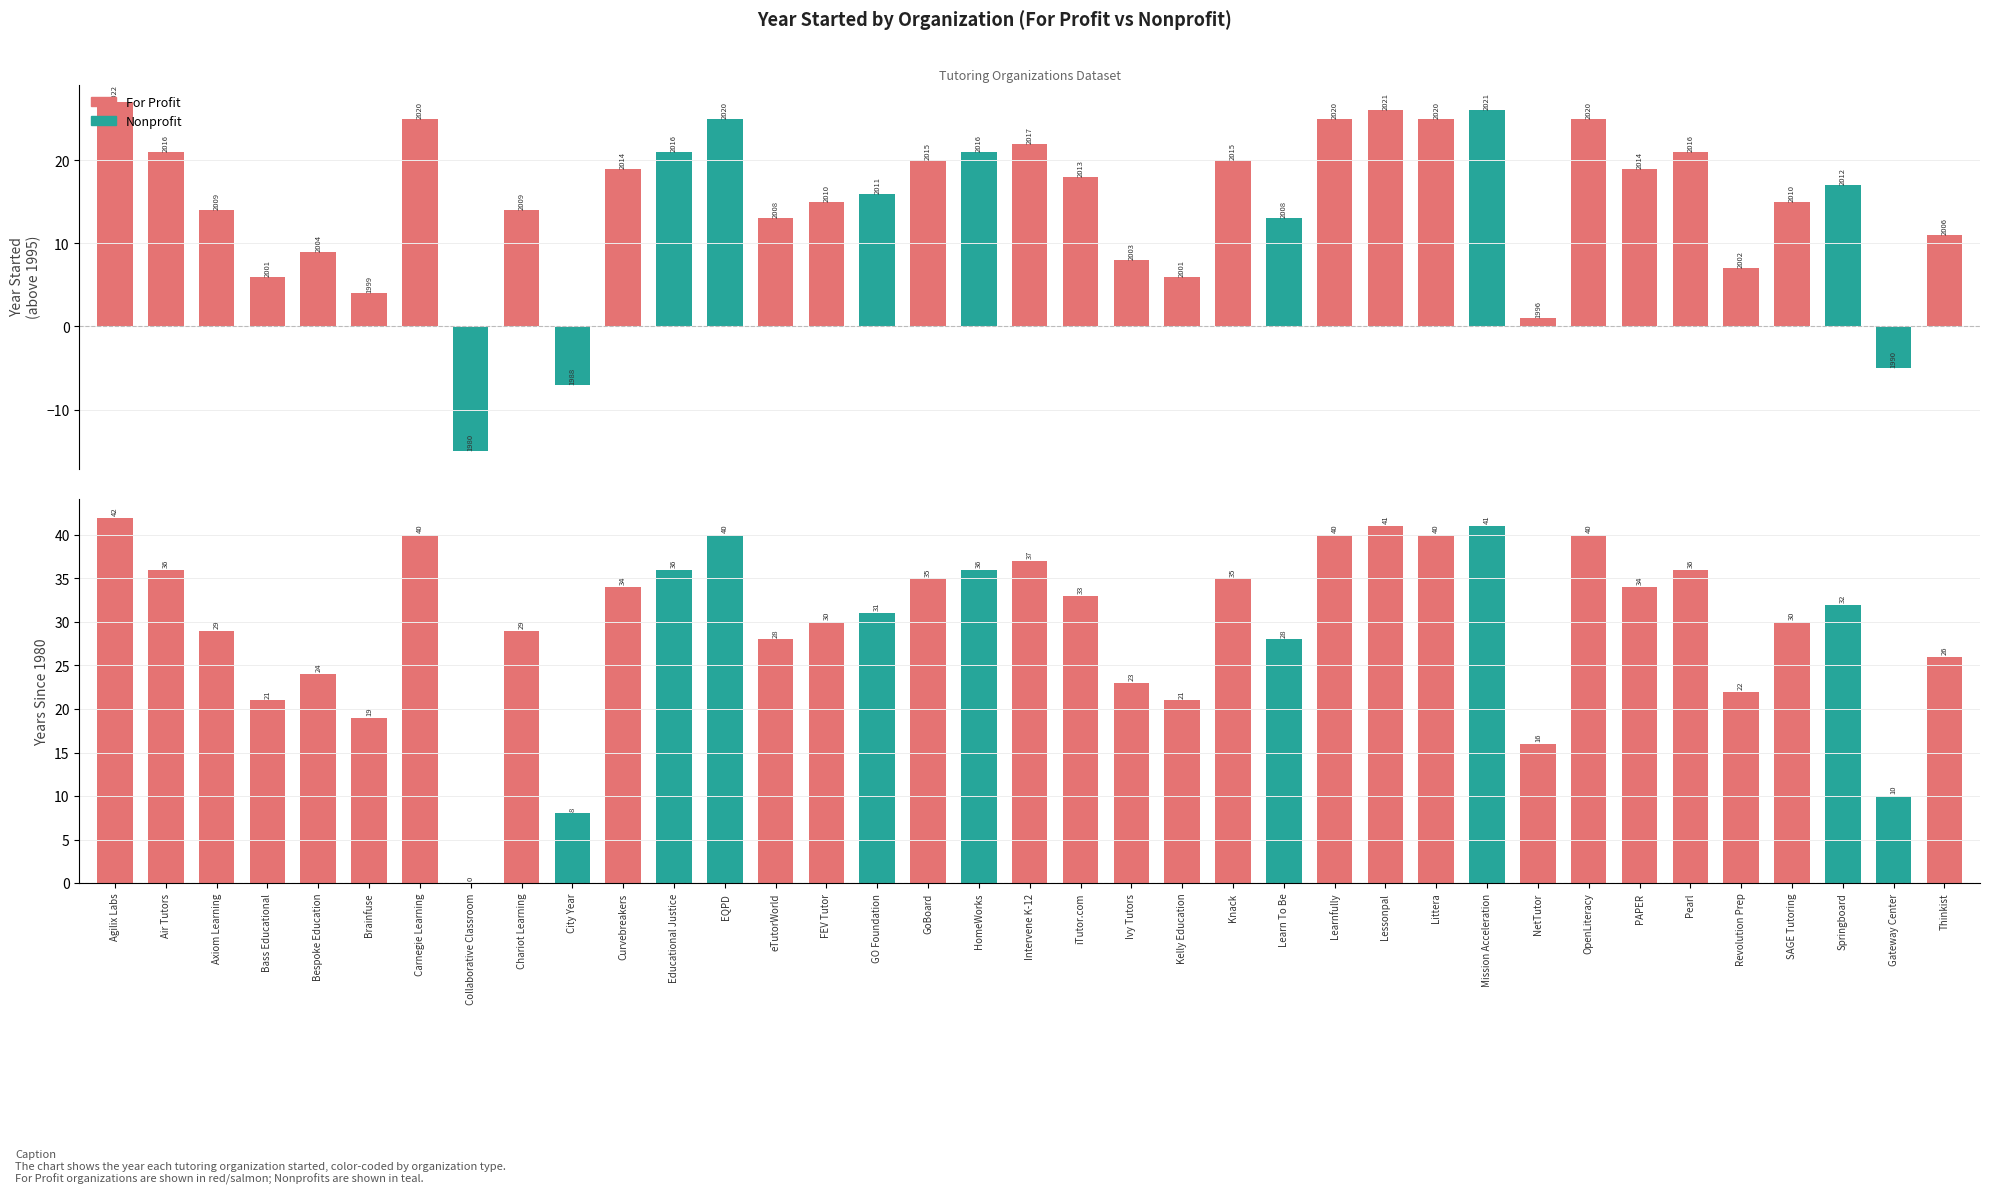

At which label does Years Since 1980 first exceed 32?

Agilix Labs